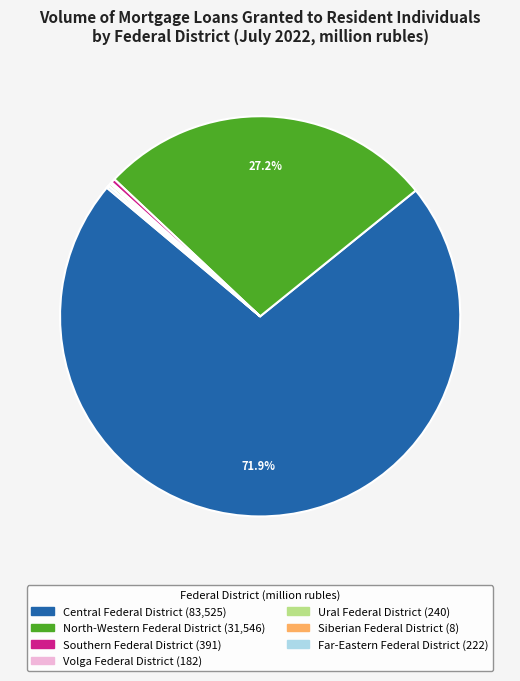

Is there a majority slice in this chart?

Yes